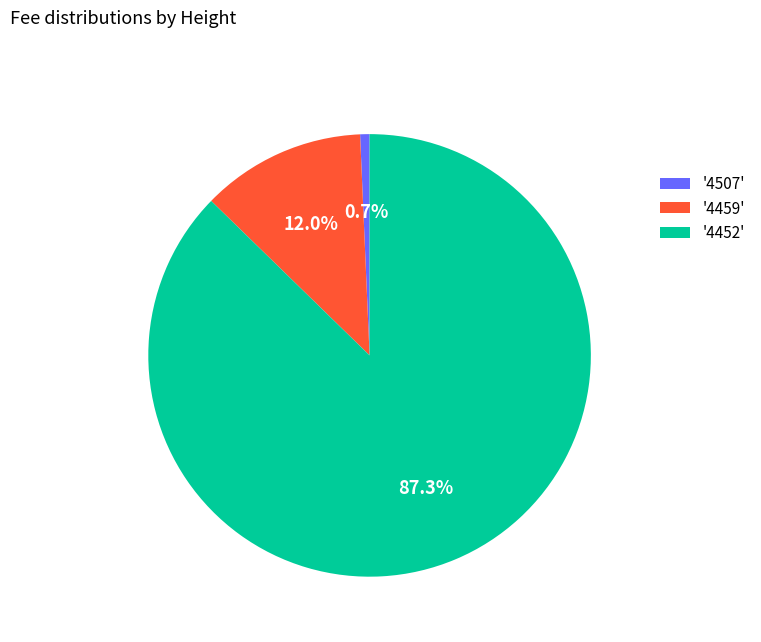

Which has a higher value, '4507' or '4452'?

'4452'